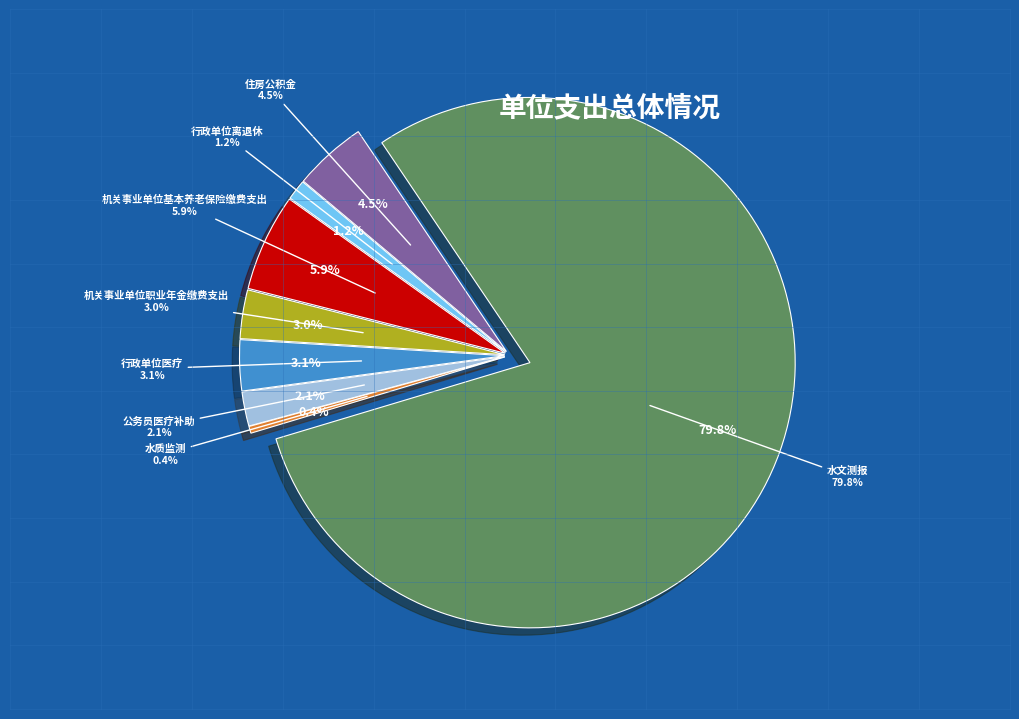

Which slice is the largest?

水文测报